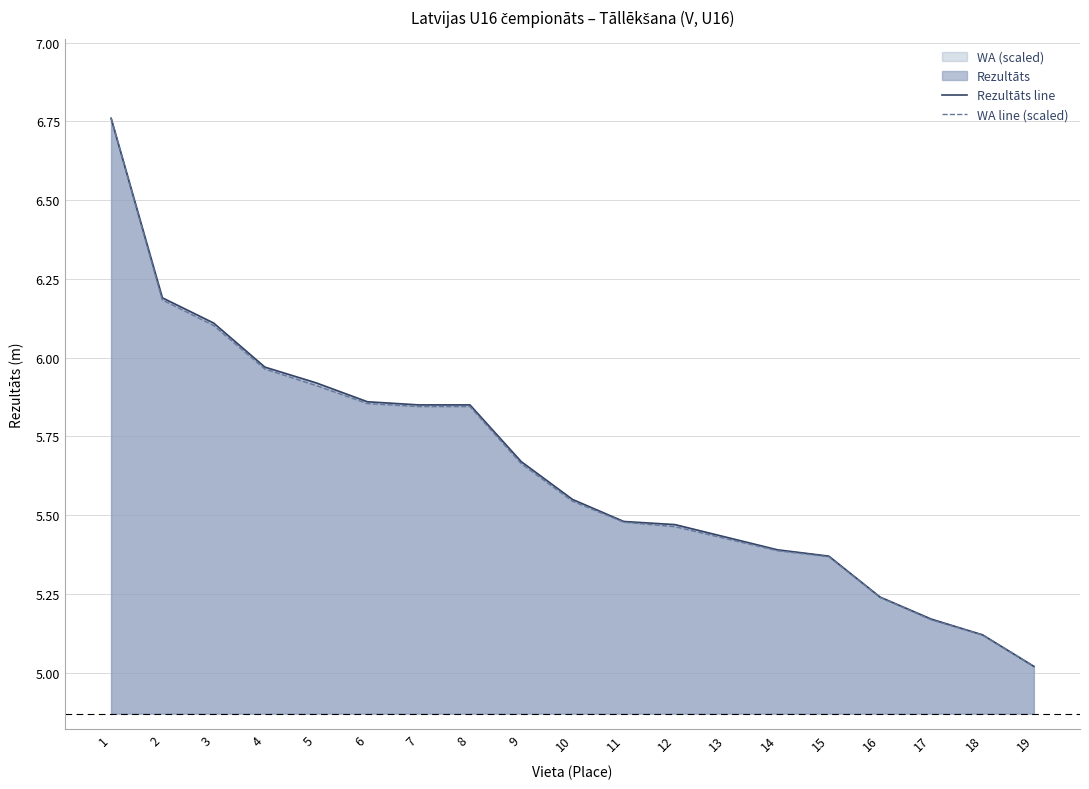

What is the maximum value shown in the chart?

6.8